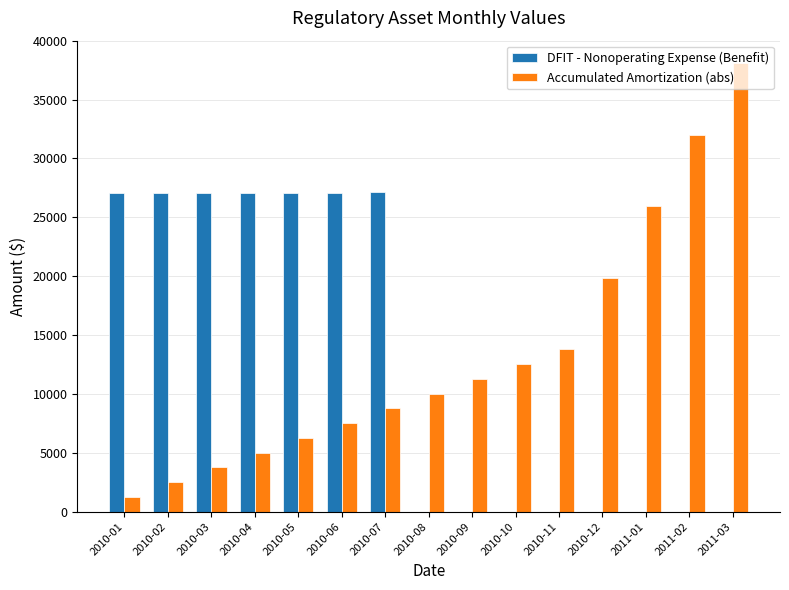

Which category has the highest value across all series?

2011-03